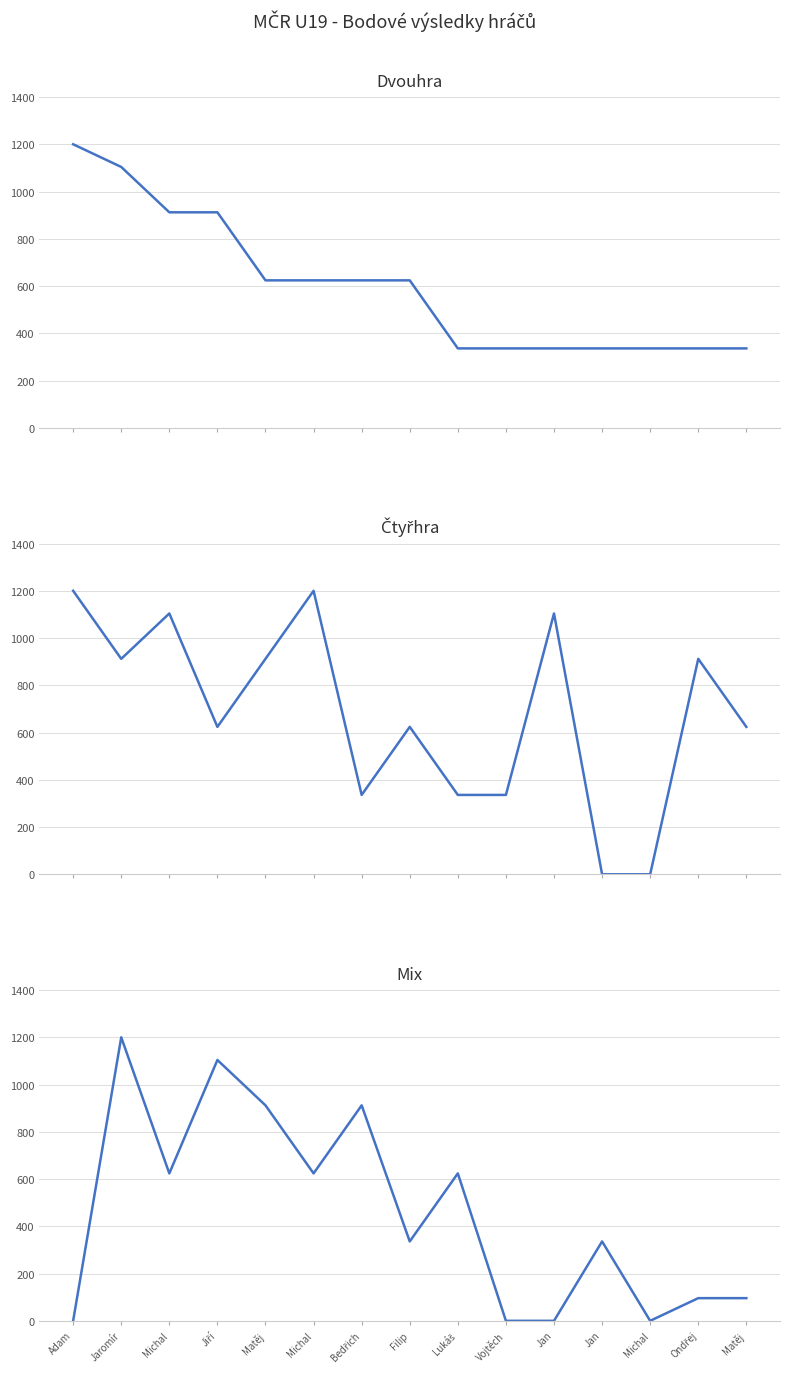

Is the value of Čtyřhra Body at Filip greater than the value of Dvouhra Body at Vojtěch?

Yes